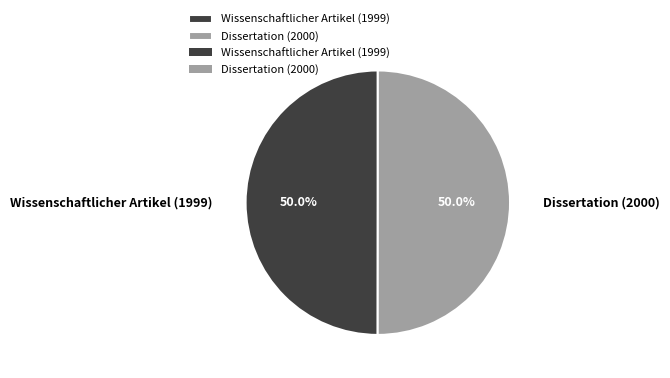

To the nearest percent, what portion does Dissertation (2000) represent?

50%